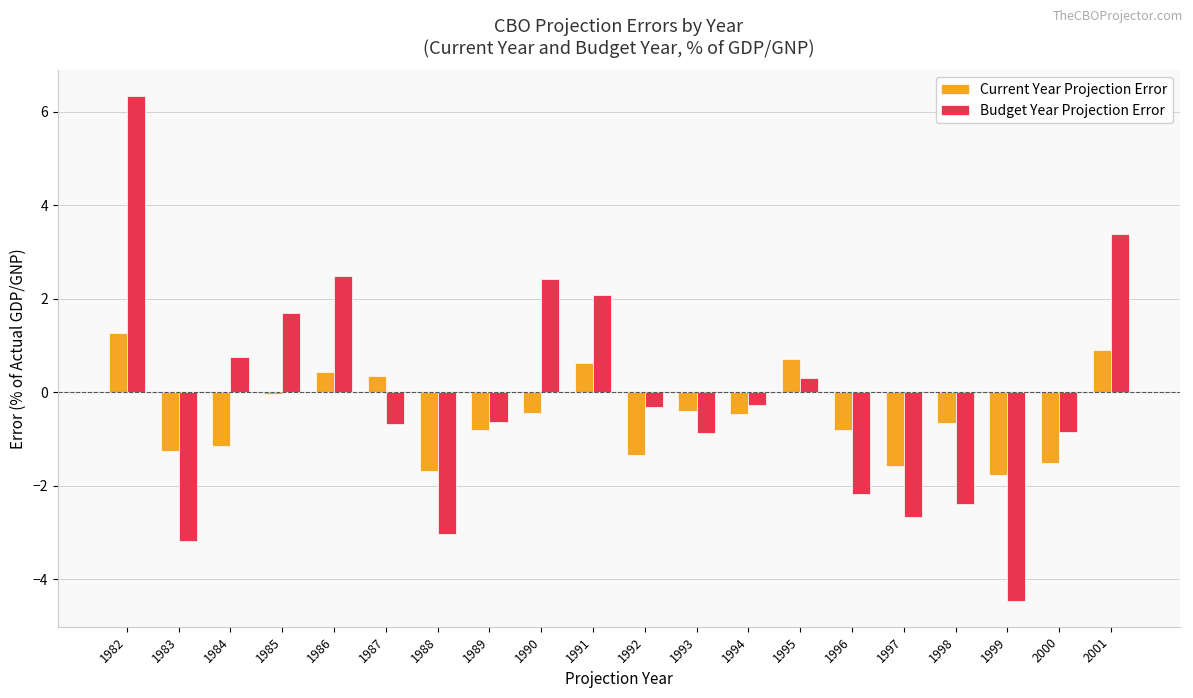

The value of Current Year Projection Error at 1983 is -1.3. True or false?

True